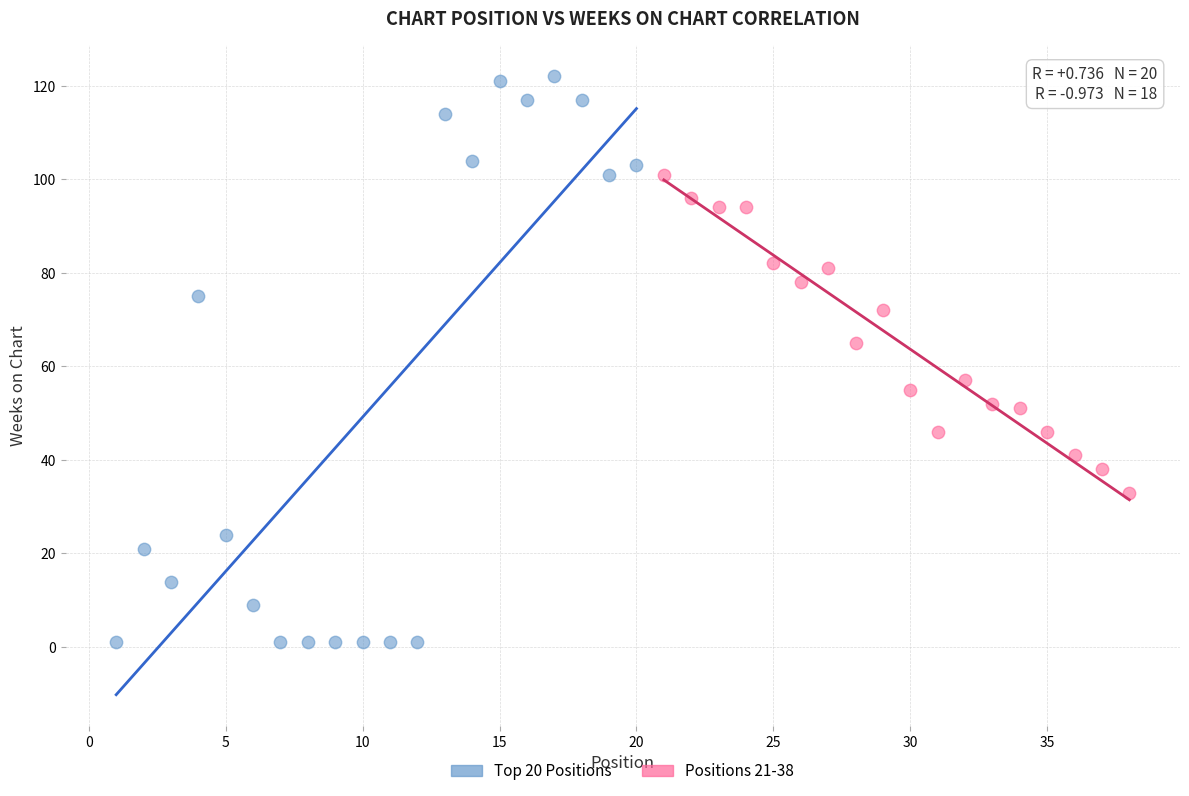

Which series contains the lowest Y value?

Top 20 Positions